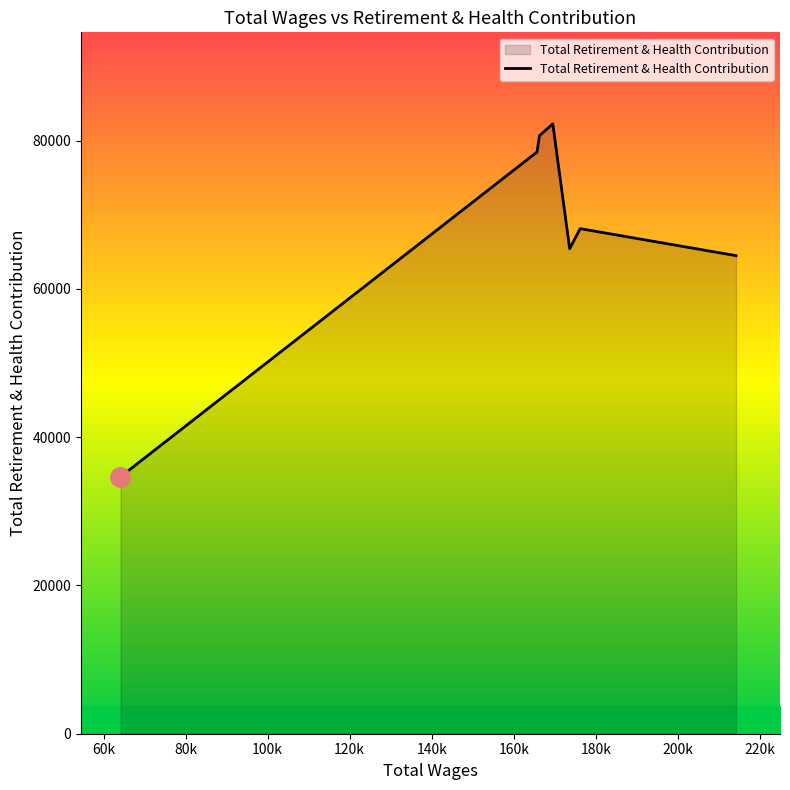

What is the minimum value shown in the chart?

34655